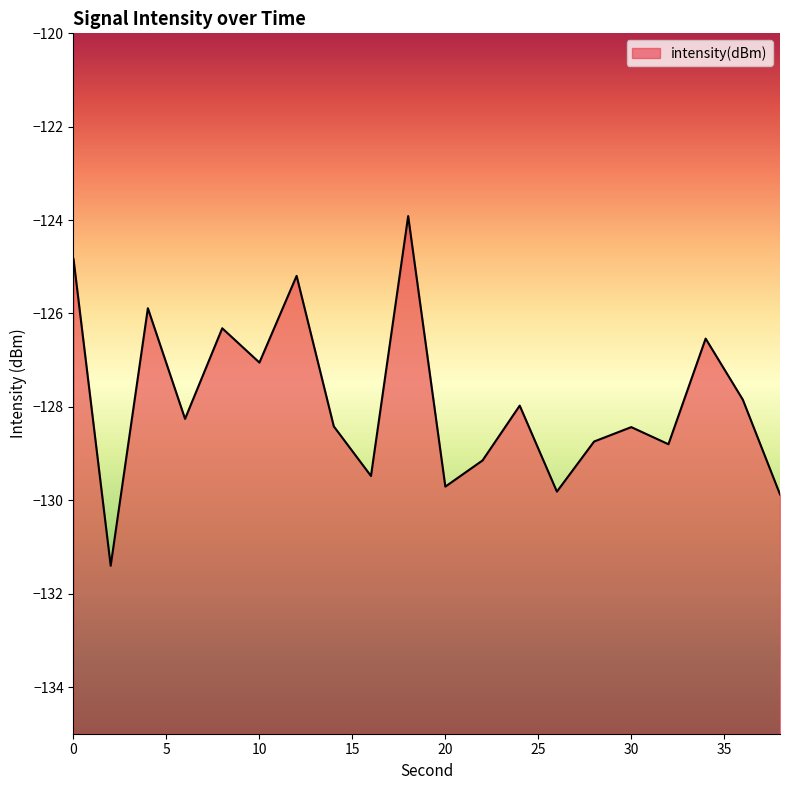

What is the sum of all values?

-2557.6